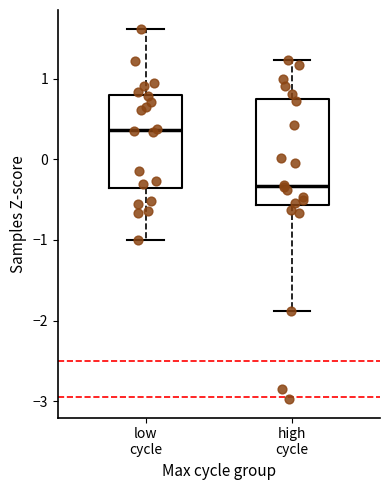

Where does the upper whisker of the box for low cycle end on the y-axis? The values are not printed on the chart, so give them approximately, as read against the axis.

1.6